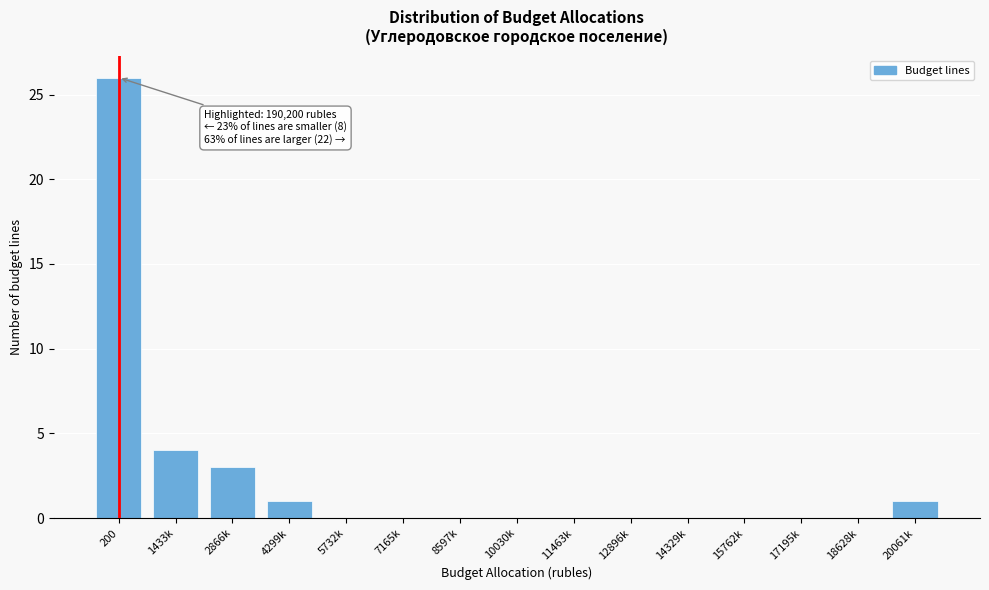

Reading left to right, what are all the values shown in this chart?

200=26	1433k=4	2866k=3	4299k=1	5732k=0	7165k=0	8597k=0	10030k=0	11463k=0	12896k=0	14329k=0	15762k=0	17195k=0	18628k=0	20061k=1